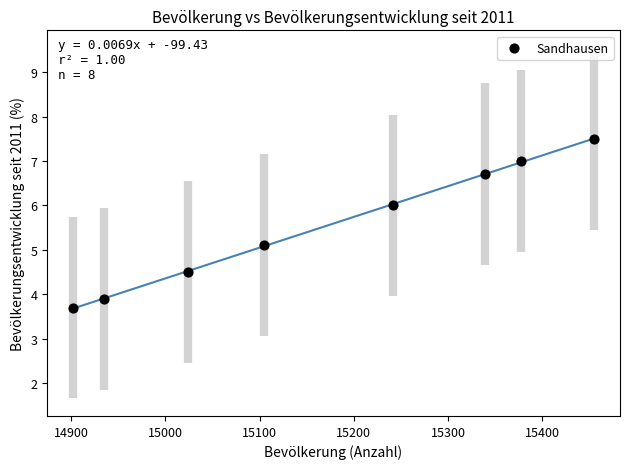

What is the average X value?

15172.5